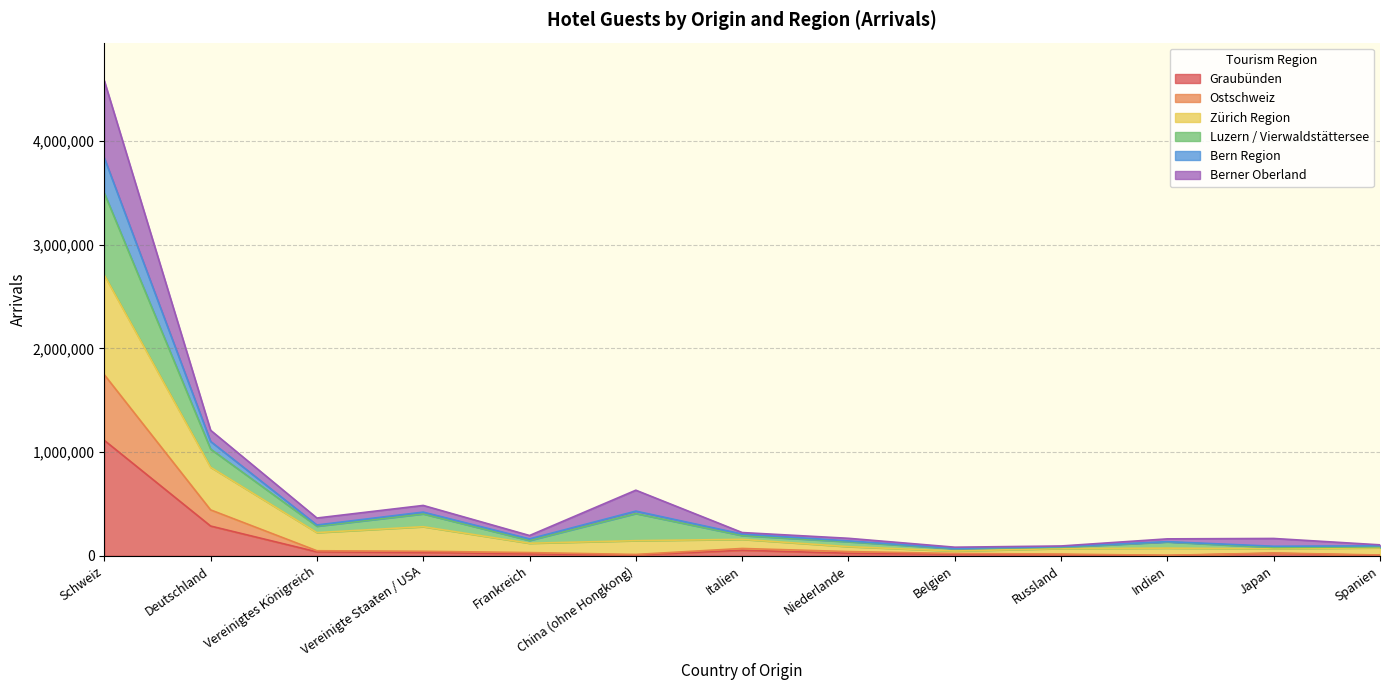

Rank the categories by Bern Region value from lowest to highest.

Belgien, Russland, Spanien, Indien, Japan, Niederlande, Frankreich, Italien, Vereinigtes Königreich, Vereinigte Staaten / USA, China (ohne Hongkong), Deutschland, Schweiz